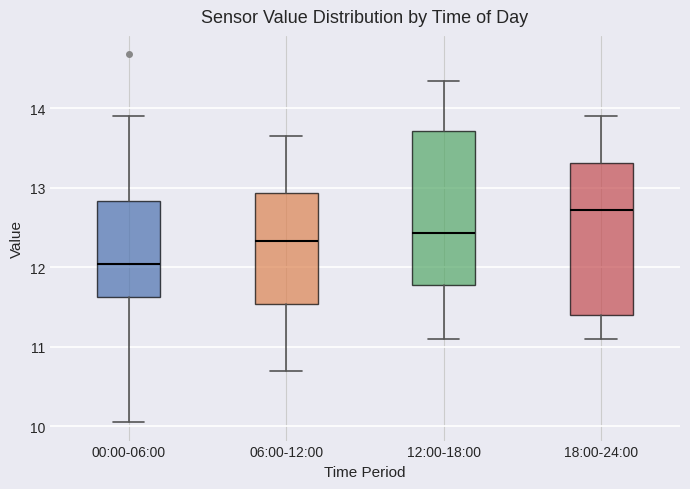

Which box has the highest median line?

18:00-24:00